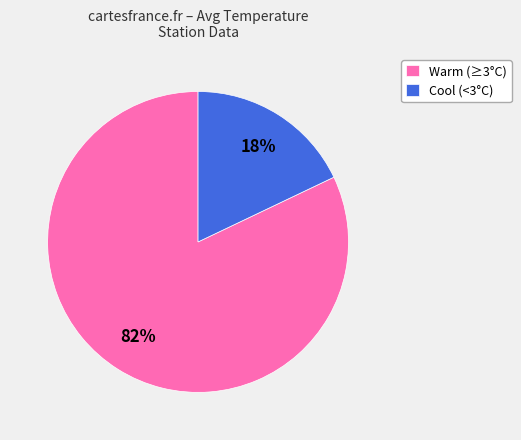

Which slice is the largest?

Warm (≥3°C)